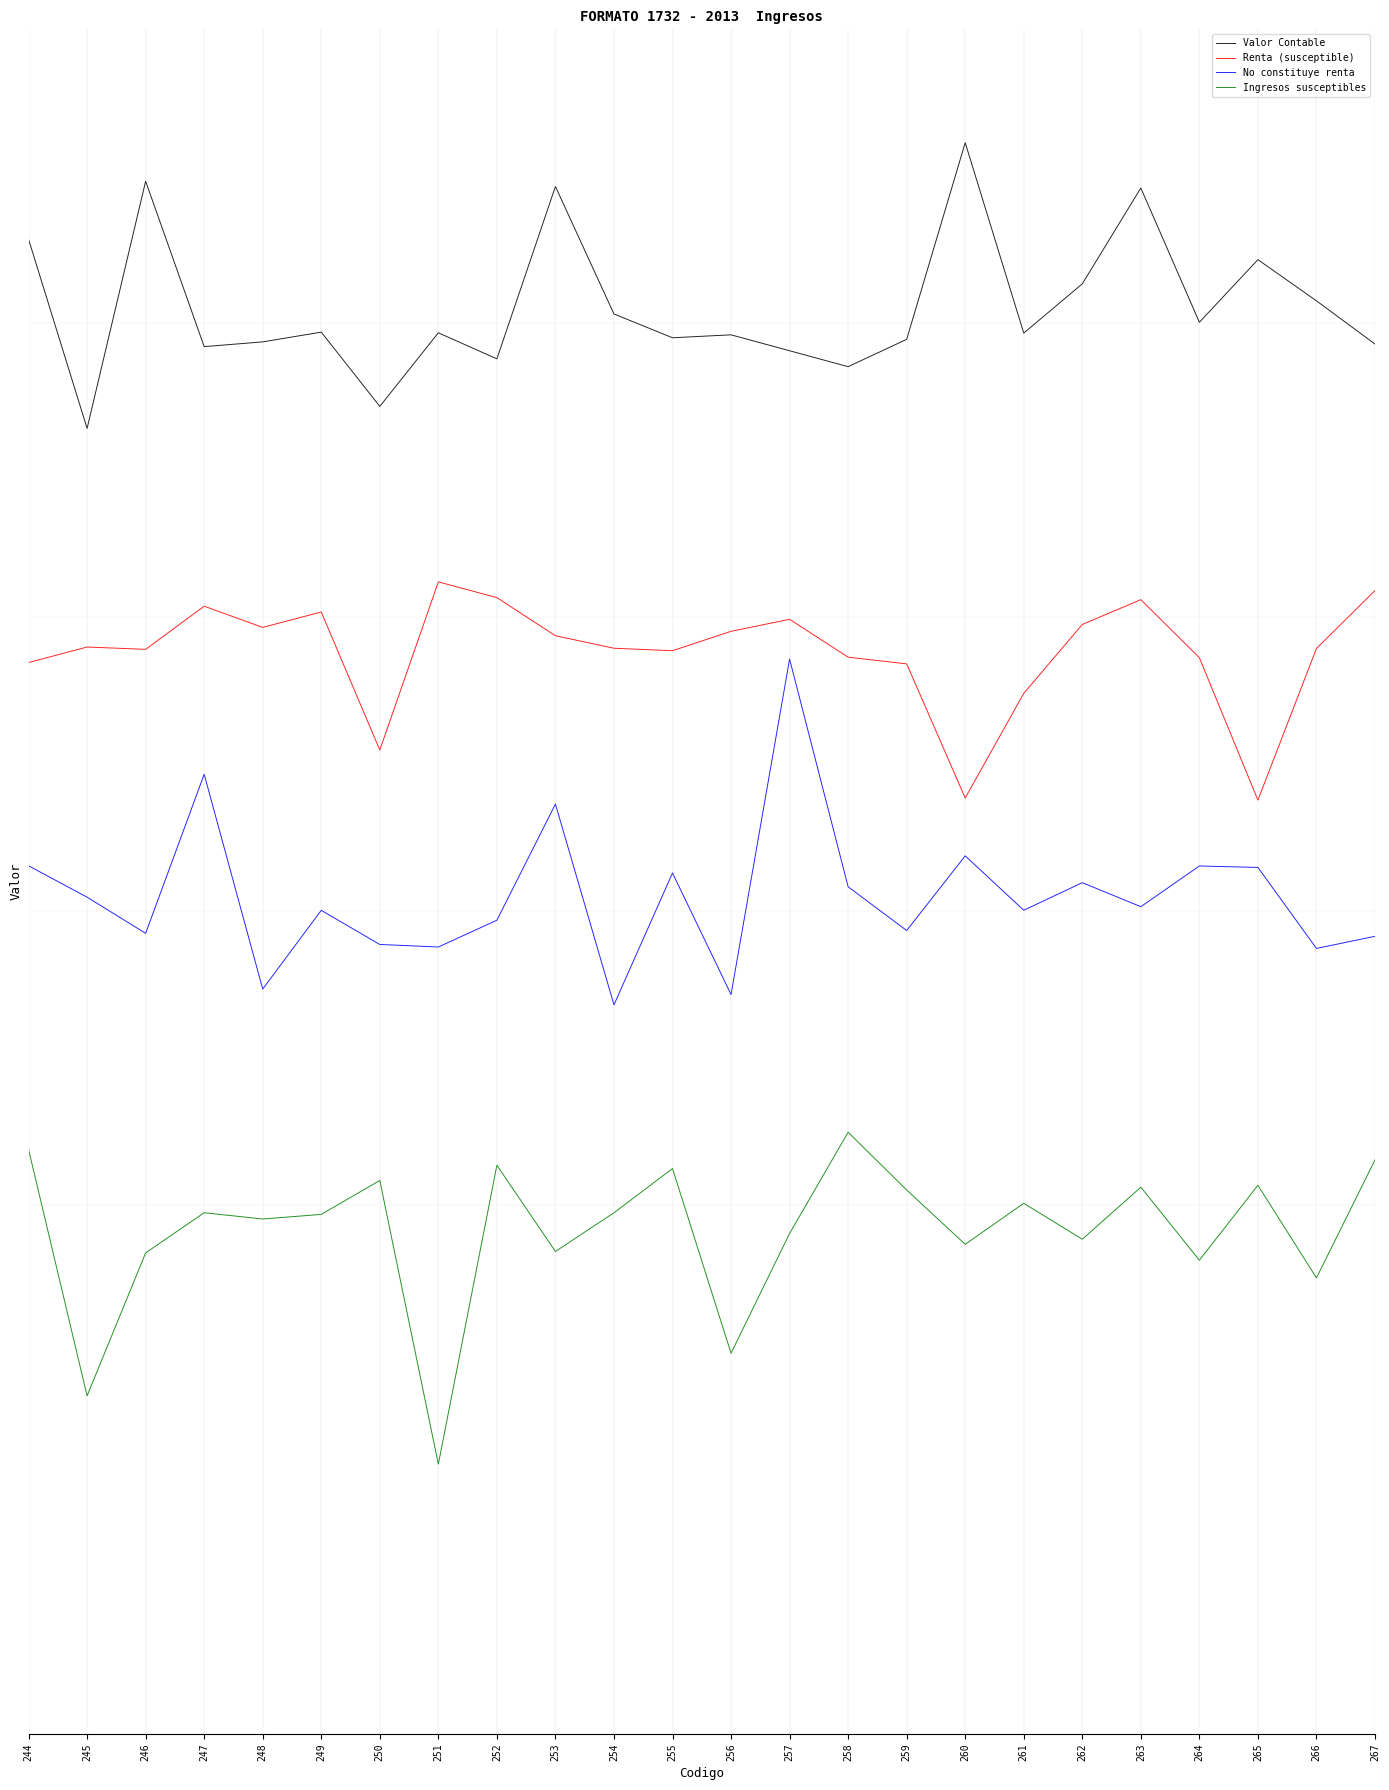

At which category is the sum across all series the highest?

257